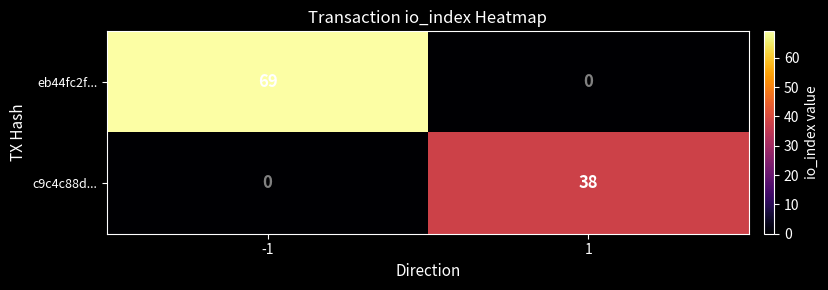

Reading left to right, extract all data points from this chart.

eb44fc2f...: -1=69	1=0
c9c4c88d...: -1=0	1=38